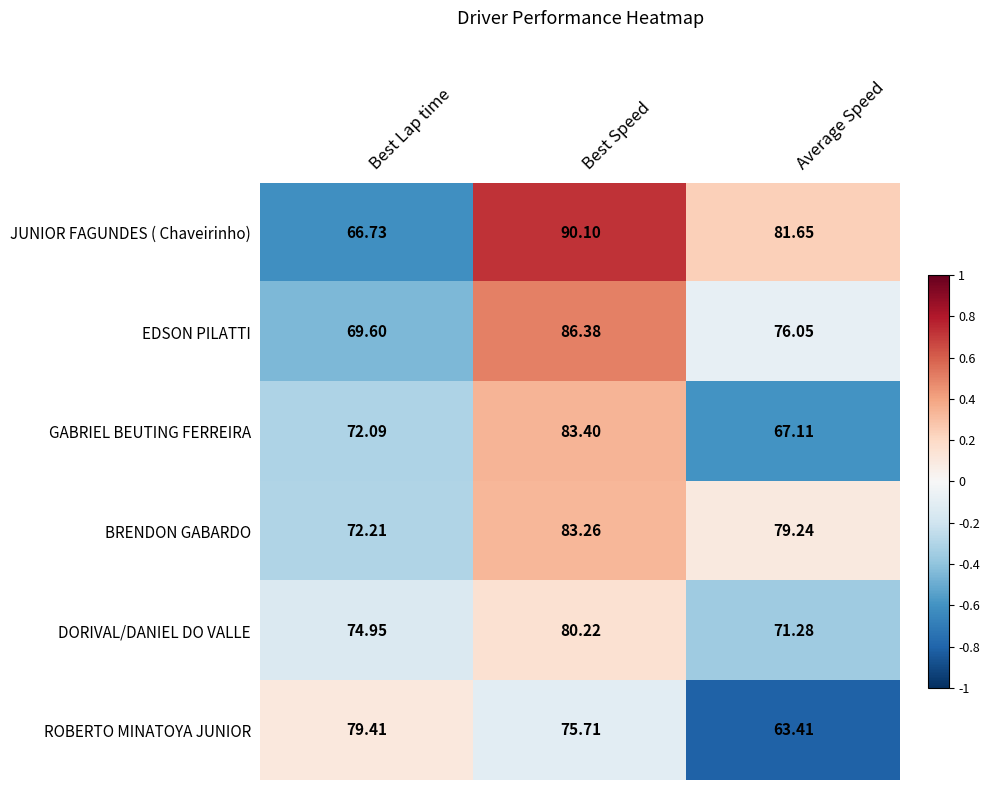

Which label corresponds to the smallest value in the chart?

Average Speed